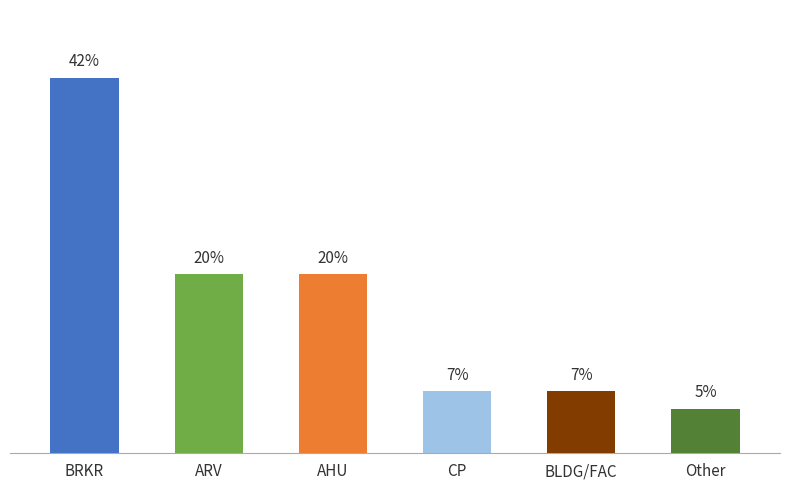

Where does the data first go above 20?

BRKR